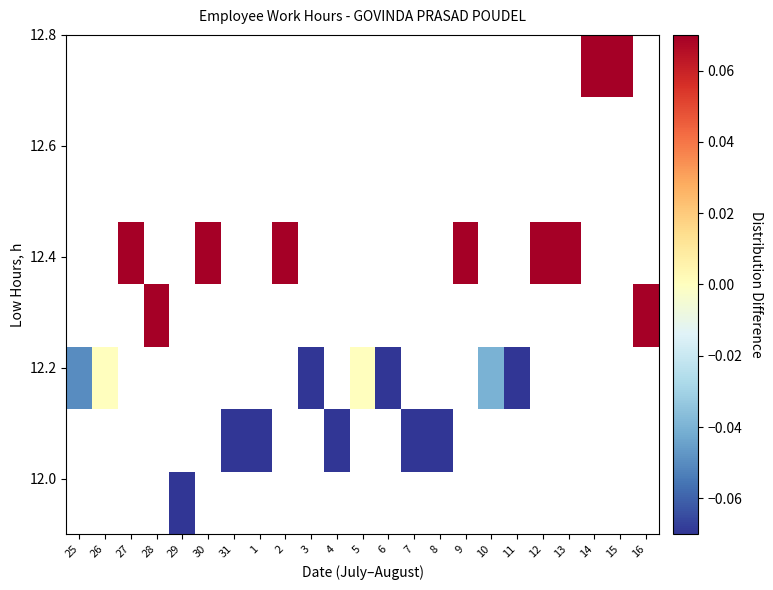

What is the smallest value displayed?

-0.2